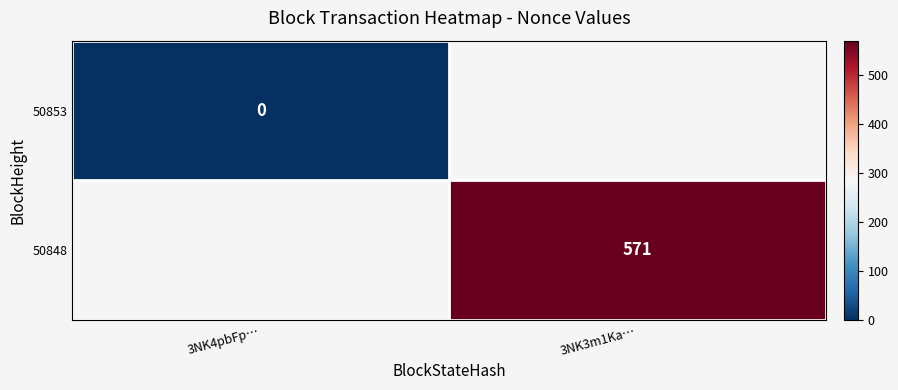

The value of 50848 at 3NK3m1Ka… is 273. True or false?

False